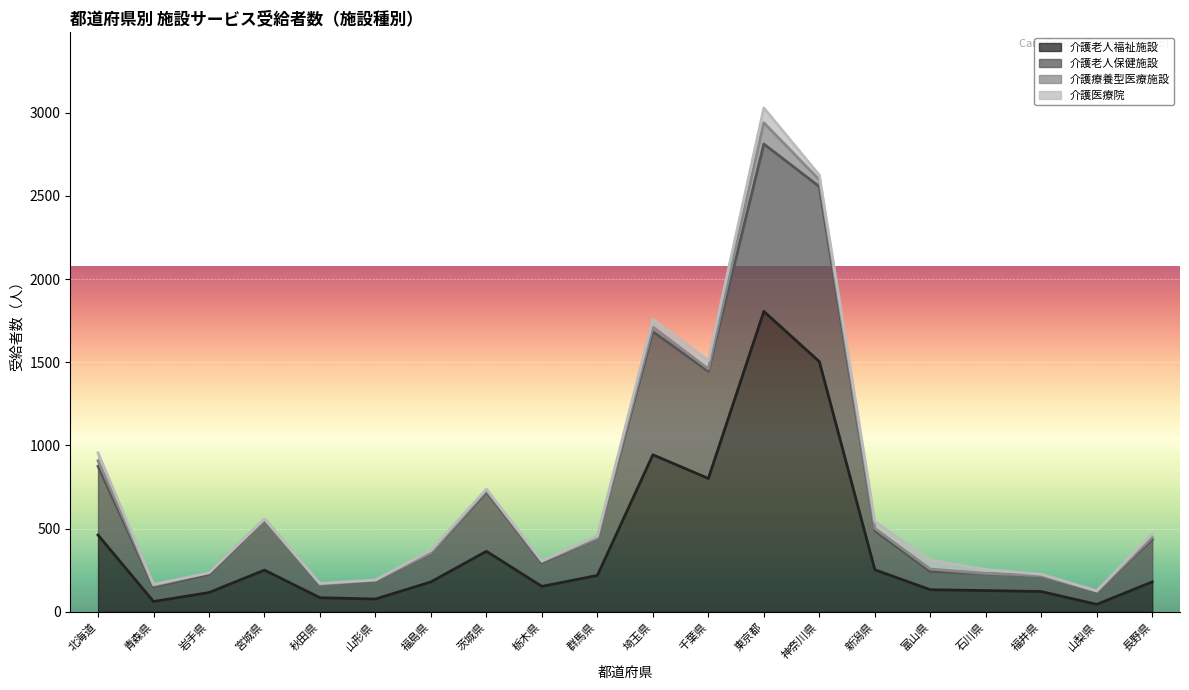

What is the label of the 4th point from the left?

宮城県